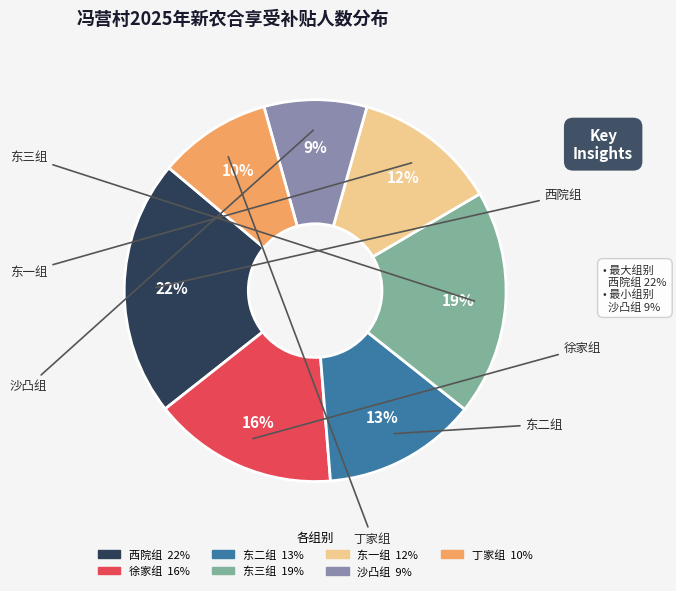

To the nearest percent, what is the average slice percentage?

14%